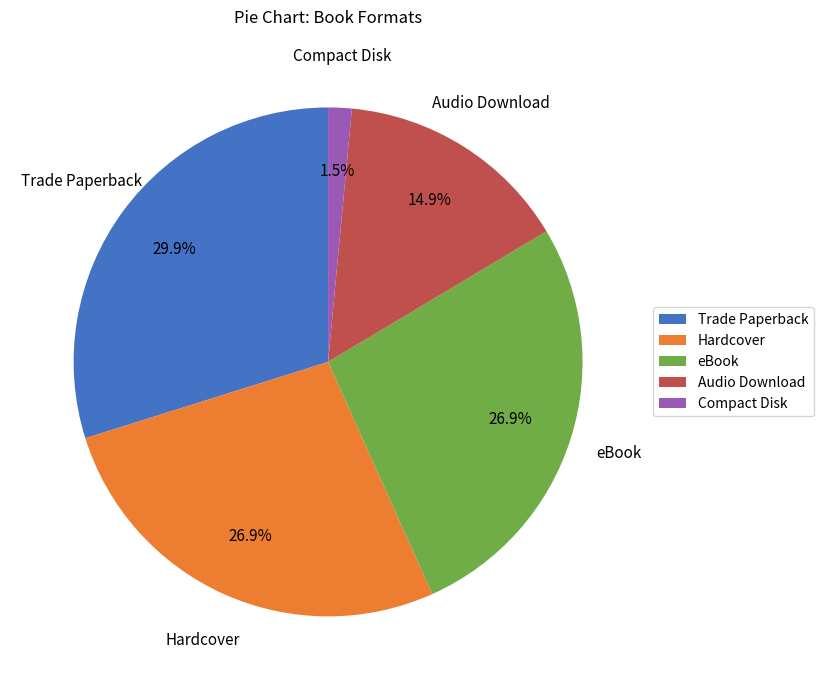

True or false: Hardcover accounts for 19% of the total.

False